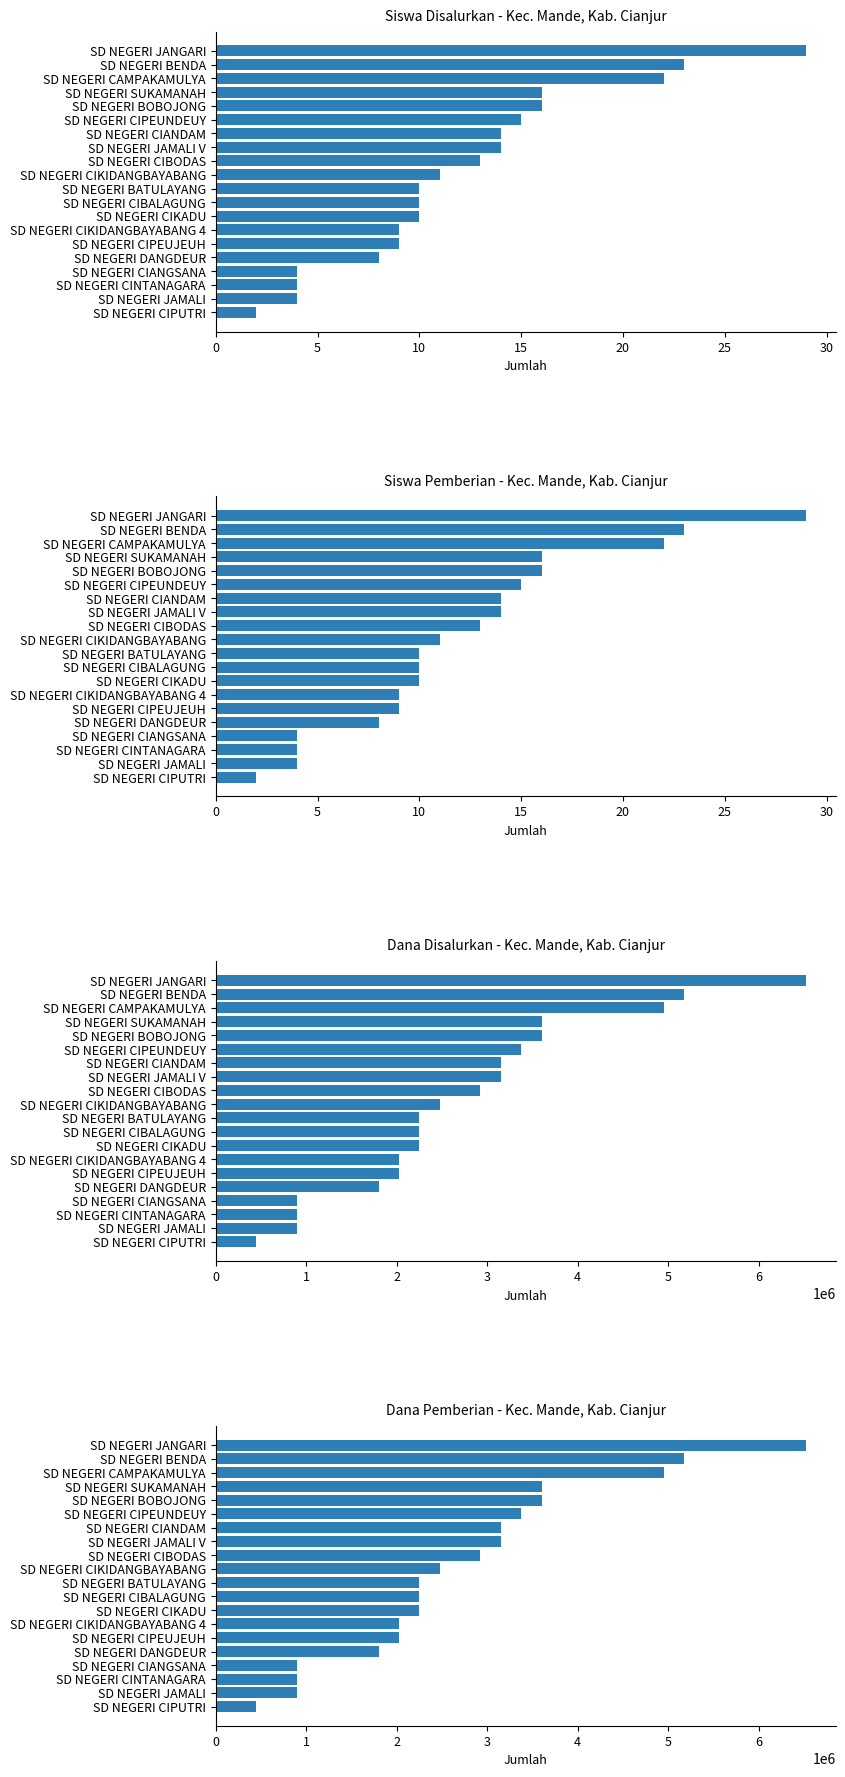

What are all the series names shown in the legend?

Siswa Disalurkan, Siswa Pemberian, Dana Disalurkan, Dana Pemberian